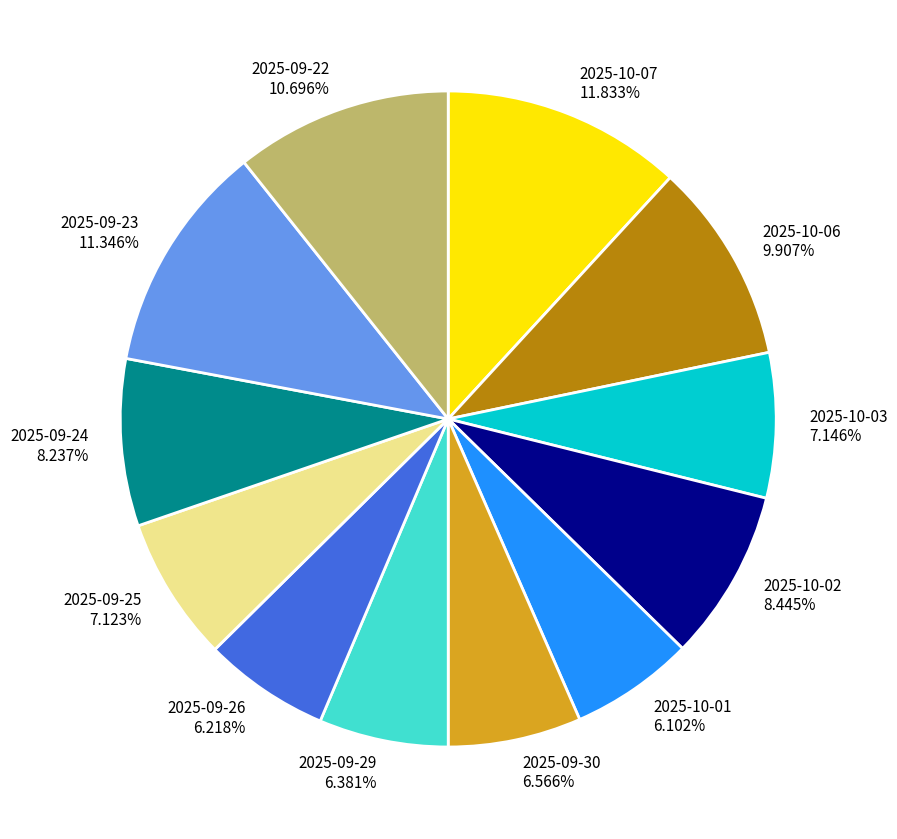

Which has a higher value, 2025-10-03 or 2025-10-02?

2025-10-02